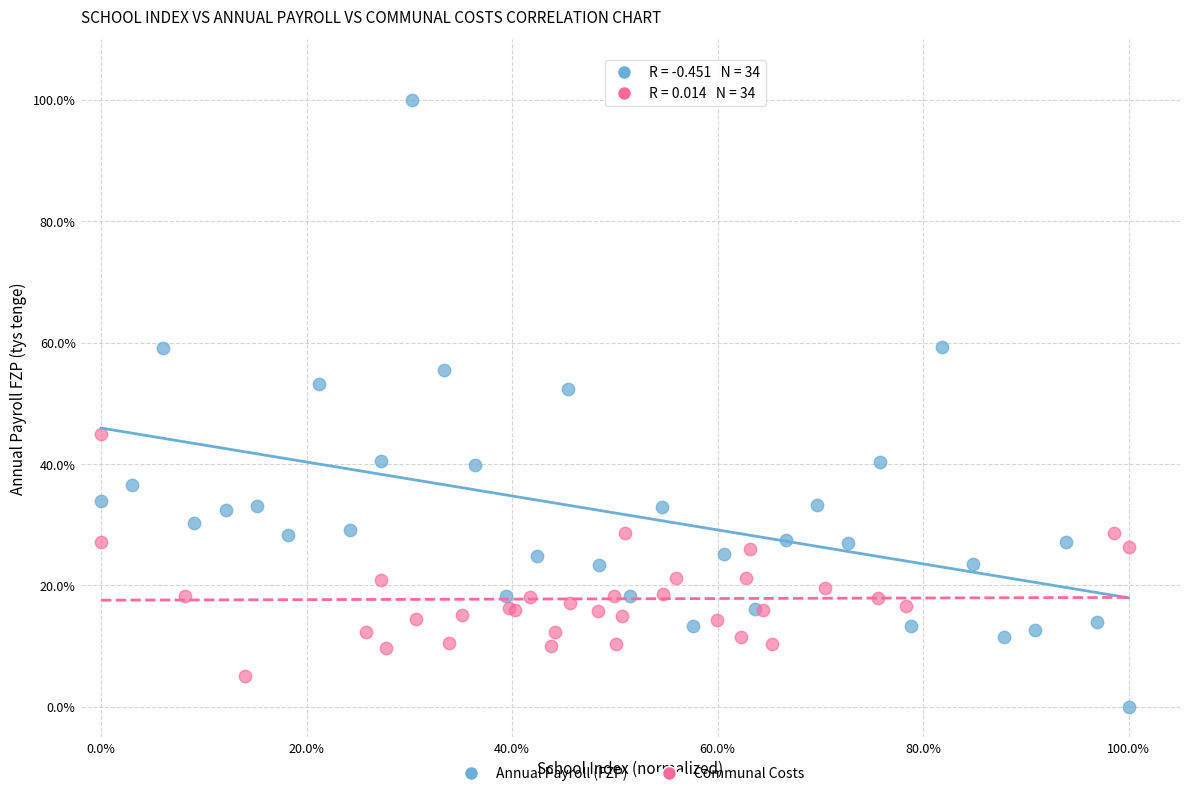

What are all the series names shown in the legend?

Annual Payroll (FZP), Communal Costs